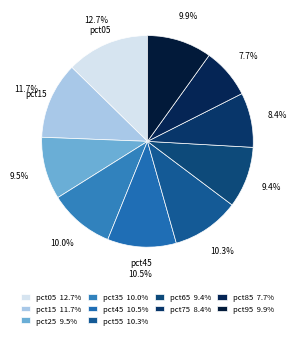

Which category has the smallest portion of the pie?

pct85